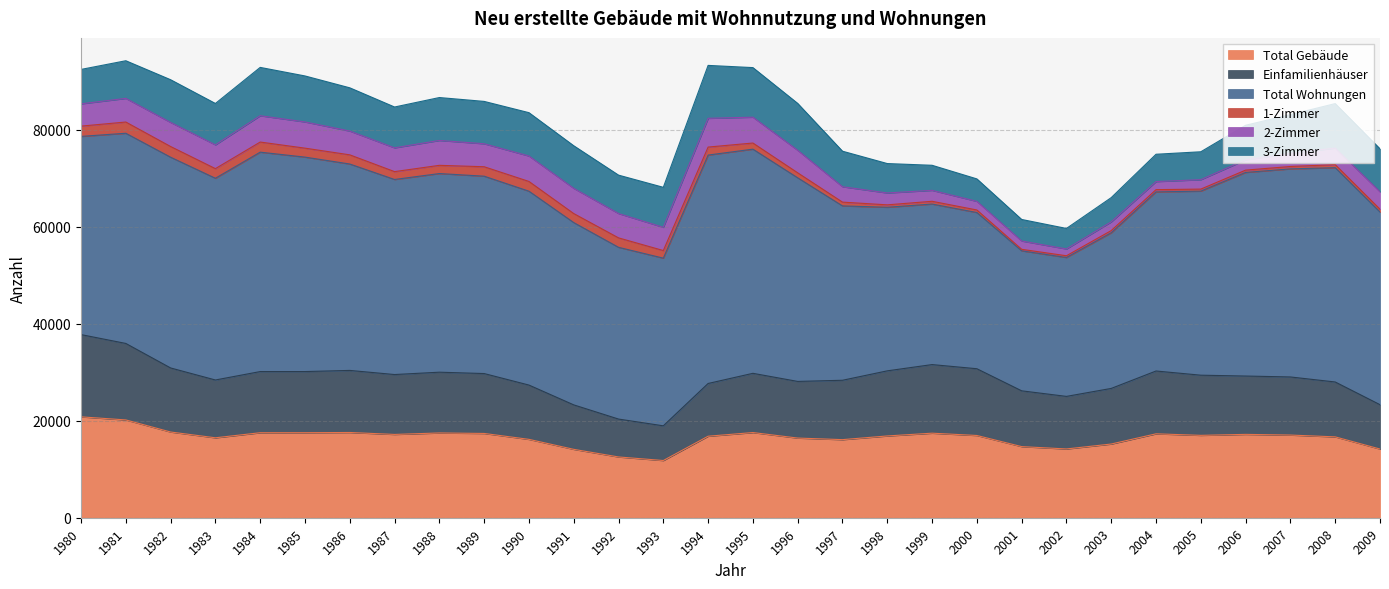

What is the value of the 2-Zimmer point at the 14th from the left?

4789